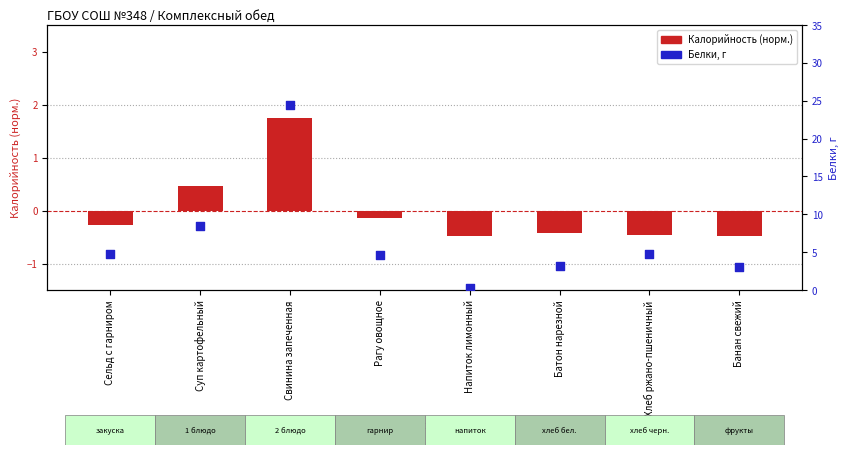

What is the total value across all series at Свинина запеченная?

26.2